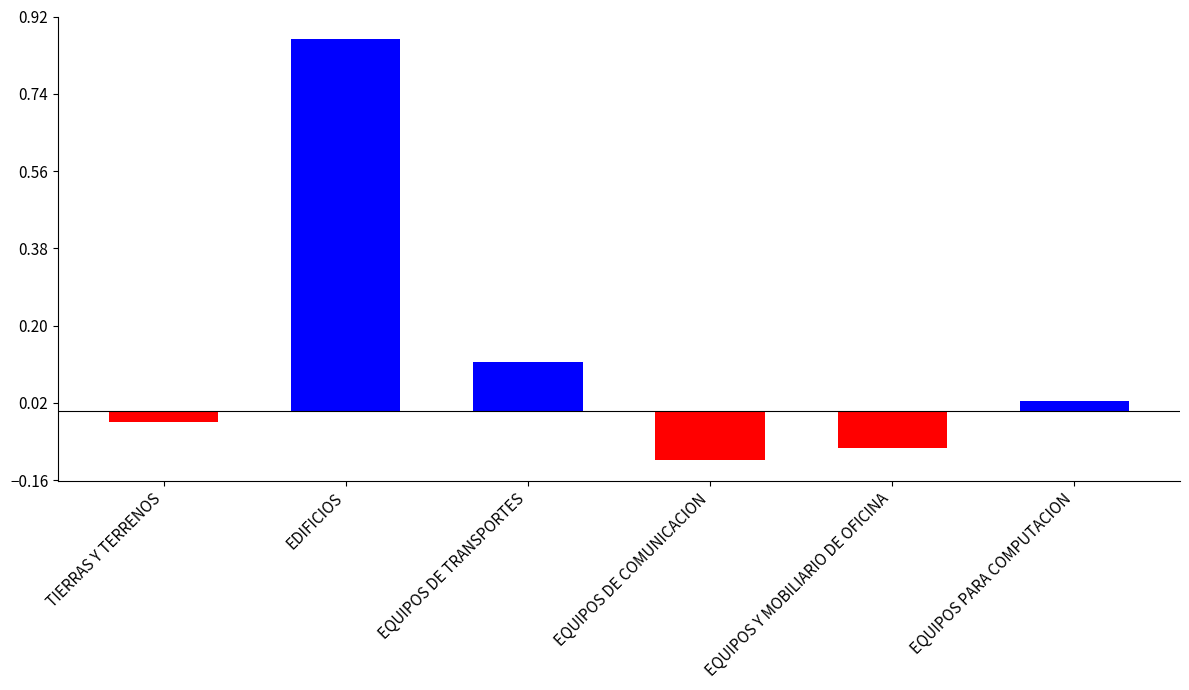

Where does the data first go above 0?

EDIFICIOS